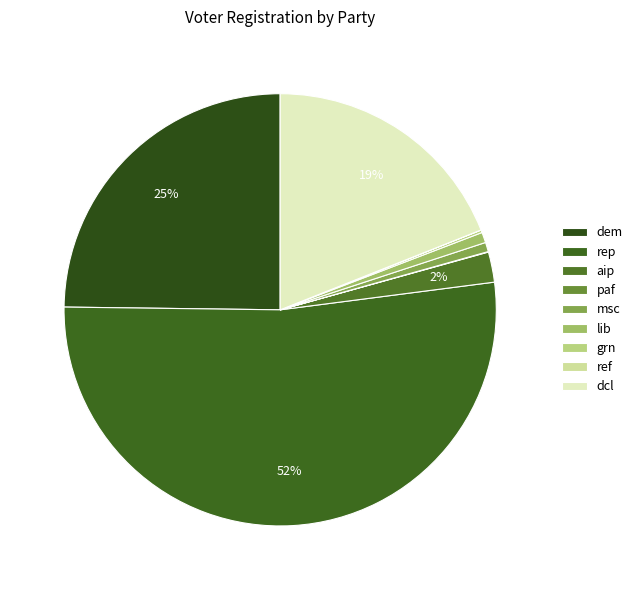

Combined, what portion of the pie is aip and grn?

2.5%